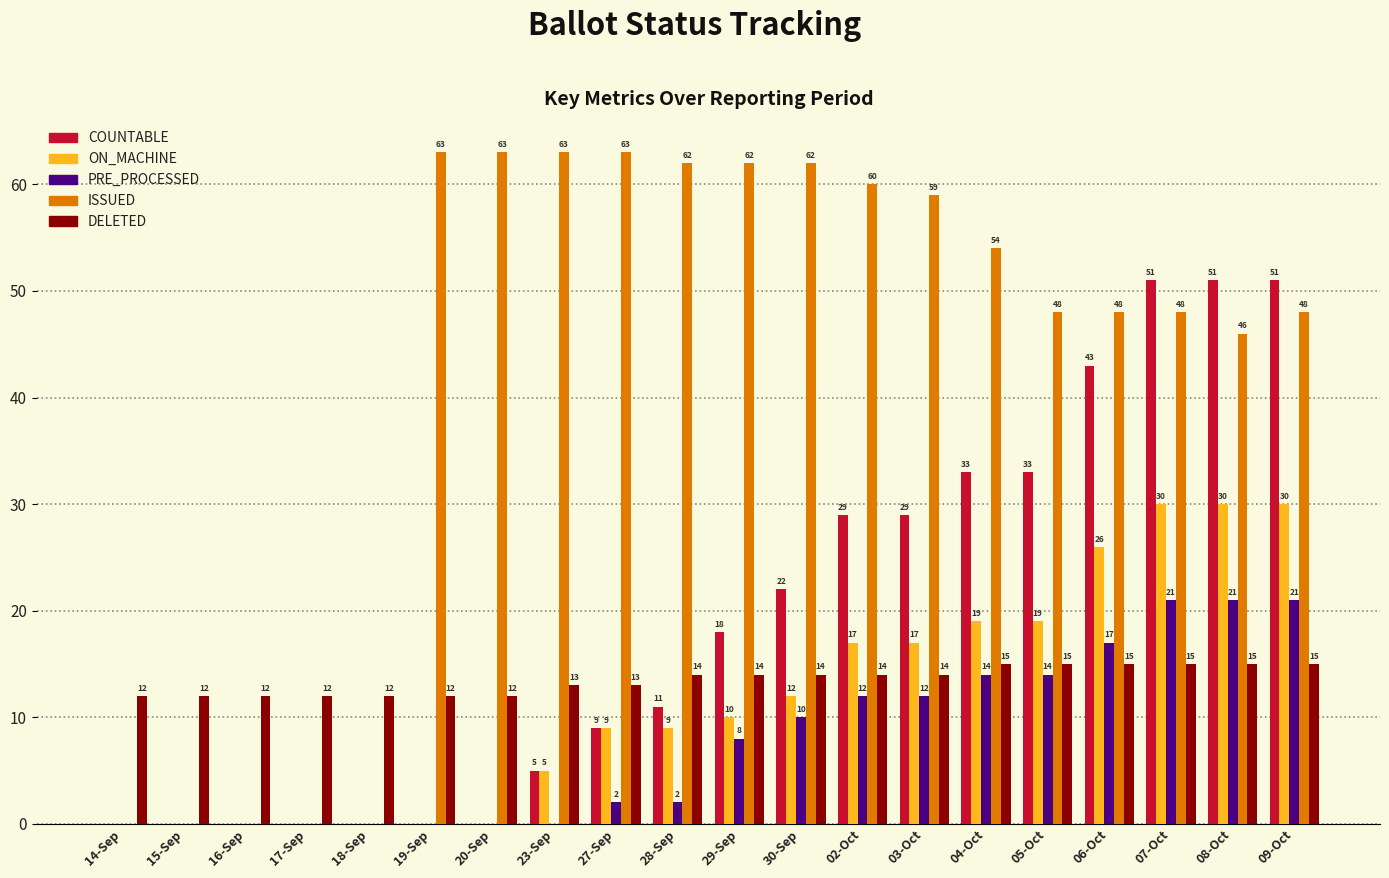

Reading right to left, transcribe all the data shown in this chart.

COUNTABLE: 51	51	51	43	33	33	29	29	22	18	11	9	5	0	0	0	0	0	0	0
ON_MACHINE: 30	30	30	26	19	19	17	17	12	10	9	9	5	0	0	0	0	0	0	0
PRE_PROCESSED: 21	21	21	17	14	14	12	12	10	8	2	2	0	0	0	0	0	0	0	0
ISSUED: 48	46	48	48	48	54	59	60	62	62	62	63	63	63	63	0	0	0	0	0
DELETED: 15	15	15	15	15	15	14	14	14	14	14	13	13	12	12	12	12	12	12	12